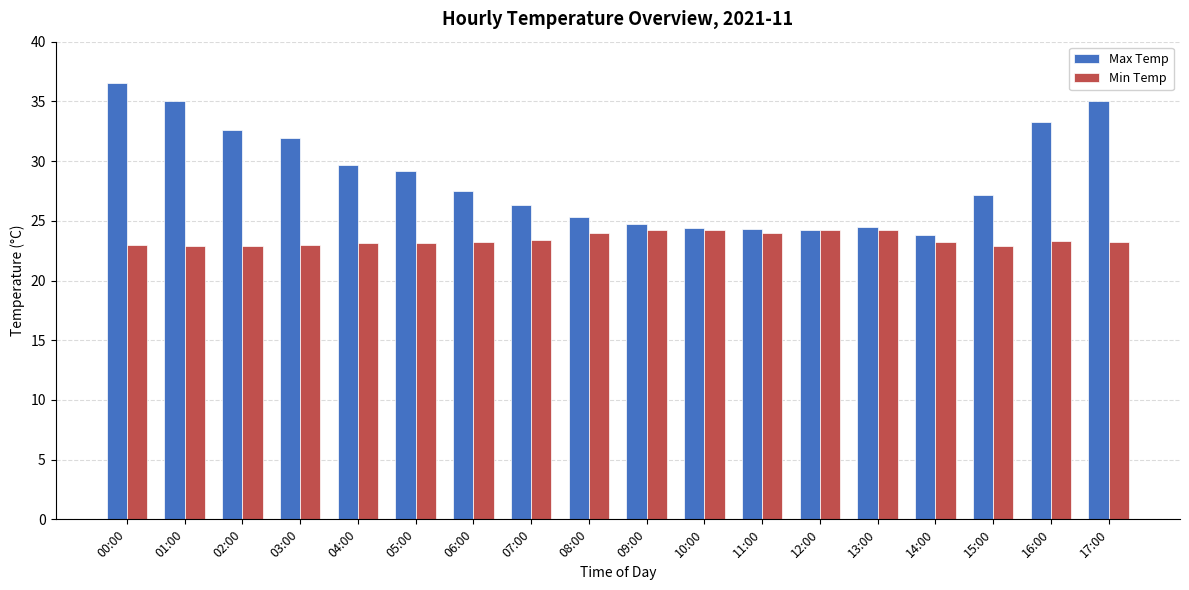

Which series changed the most between 13:00 and 14:00?

Min Temp